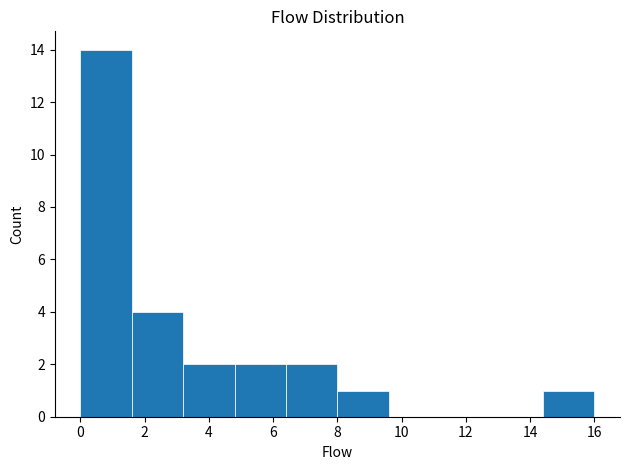

Reading left to right, list every bar in this chart as the range it spans on the x-axis followed by its height. The values are not printed on the chart, so give them approximately, as read against the axis.

0.0 to 1.6: 14
1.6 to 3.2: 4
3.2 to 4.8: 2
4.8 to 6.4: 2
6.4 to 8.0: 2
8.0 to 9.6: 1
9.6 to 11.2: 0
11.2 to 12.8: 0
12.8 to 14.4: 0
14.4 to 16.0: 1